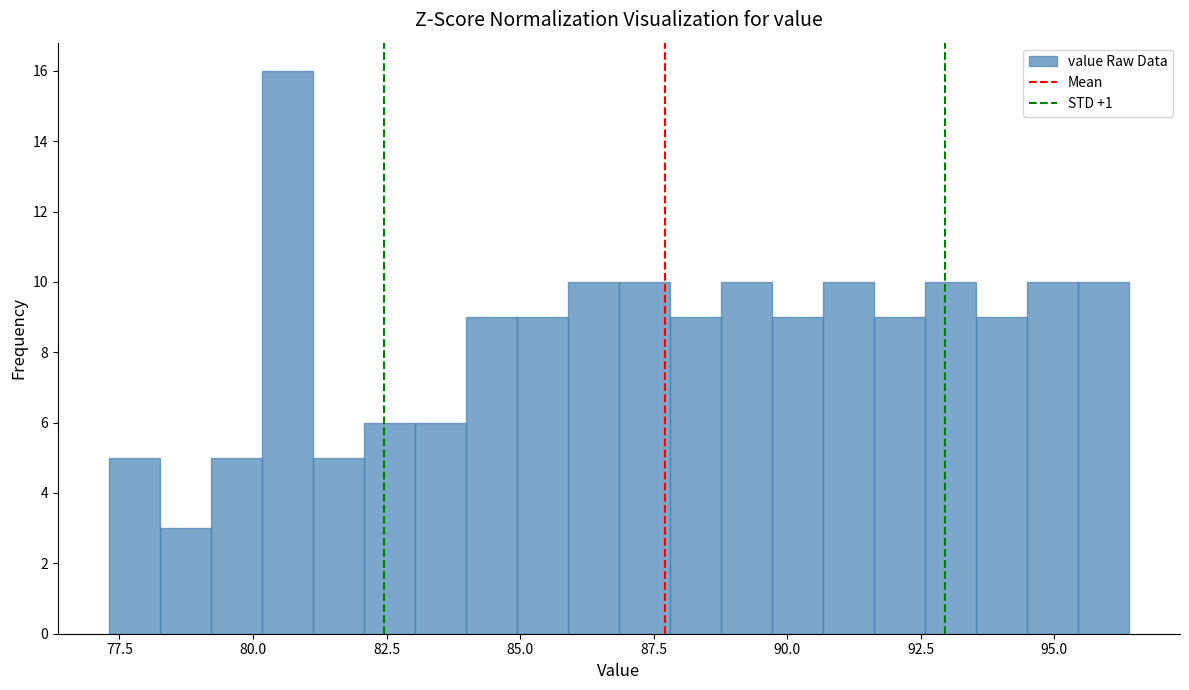

Read against the x-axis, roughly where is the centre of the tallest bar?

80.5